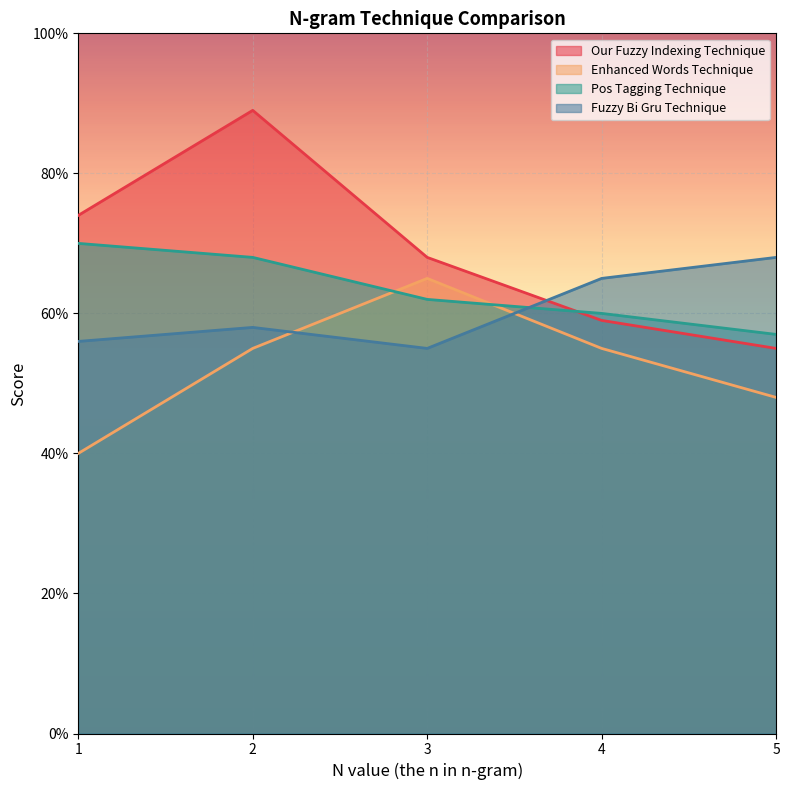

What is the maximum value shown in the chart?

0.9